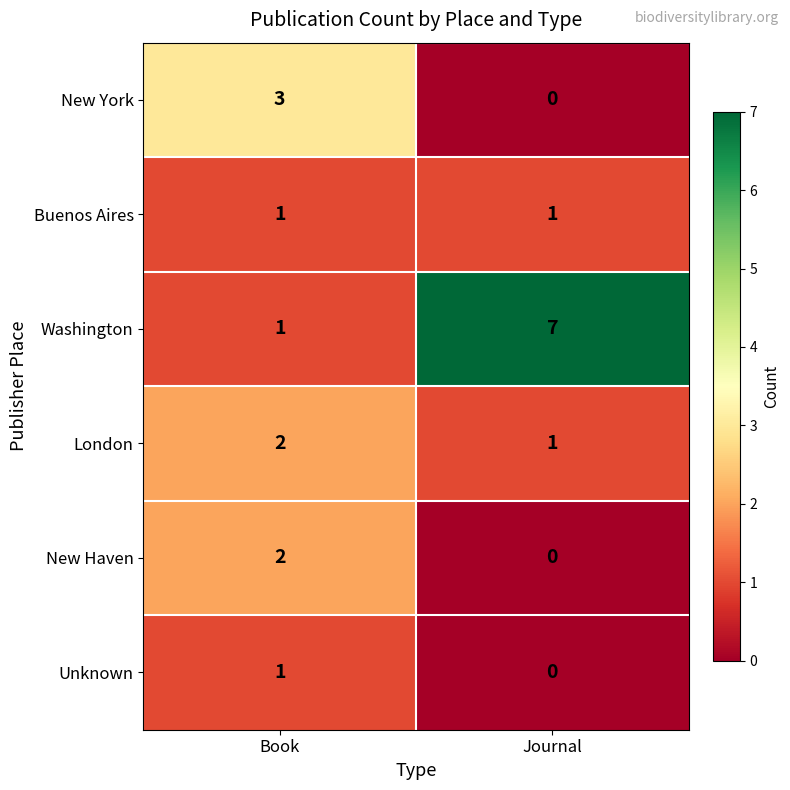

True or false: London has a value of 3 at Book.

False